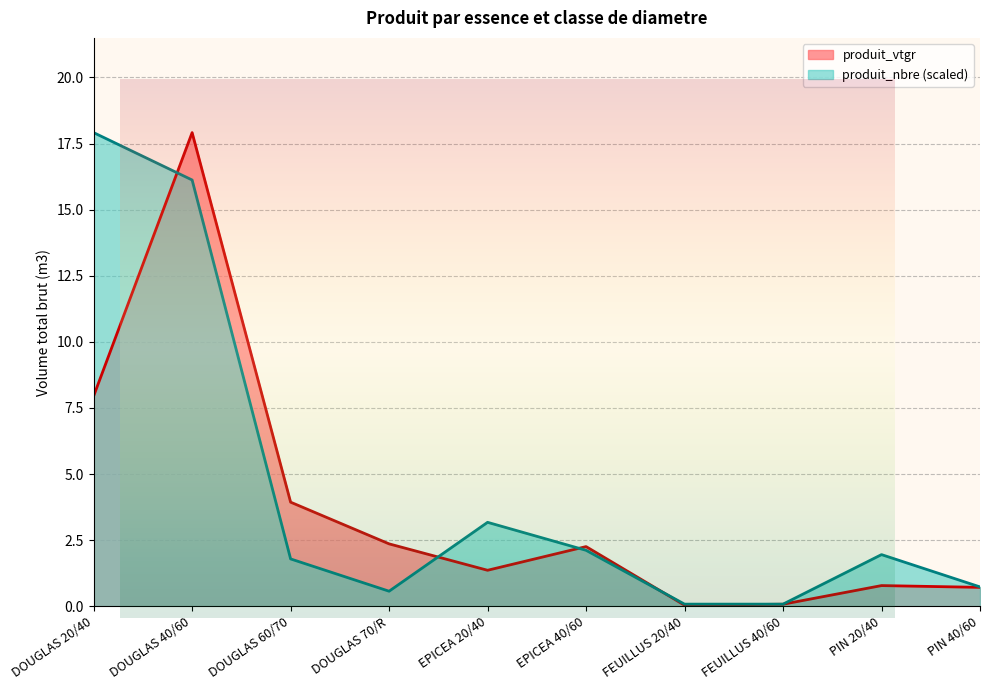

How many values in the produit_vtgr series are below 2?

5